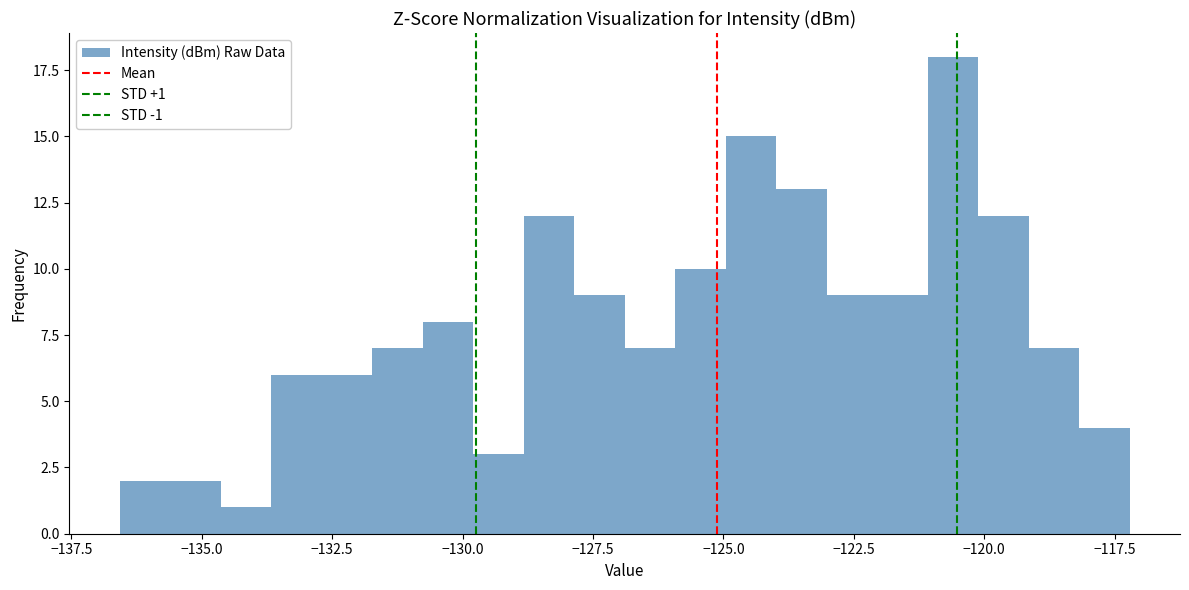

Read against the x-axis, roughly where is the centre of the tallest bar?

-120.5